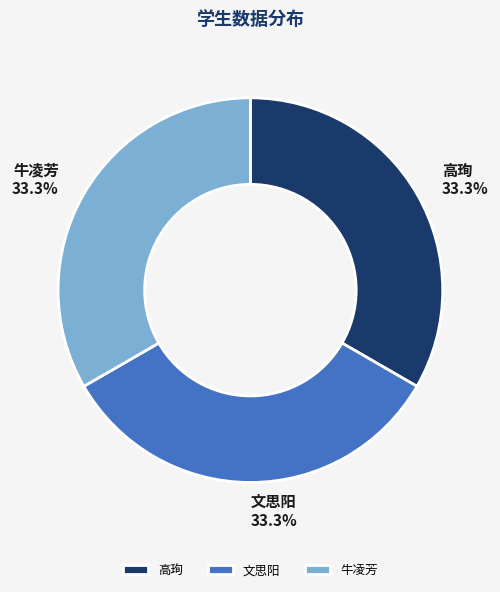

Is the sum of 高珣 and 文思阳 greater than half?

Yes